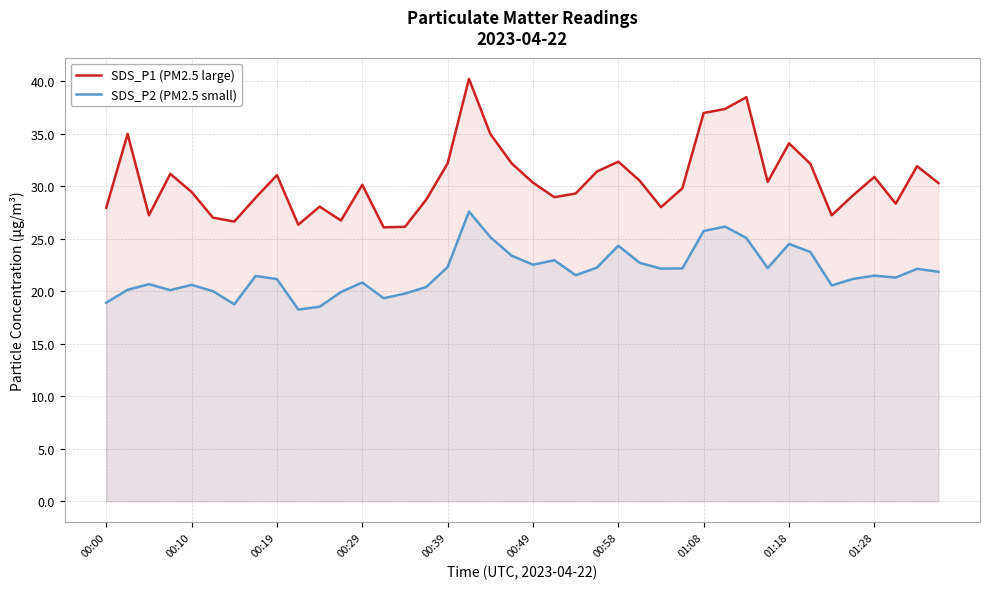

What is the minimum value for SDS_P1 (PM2.5 large)?

26.1